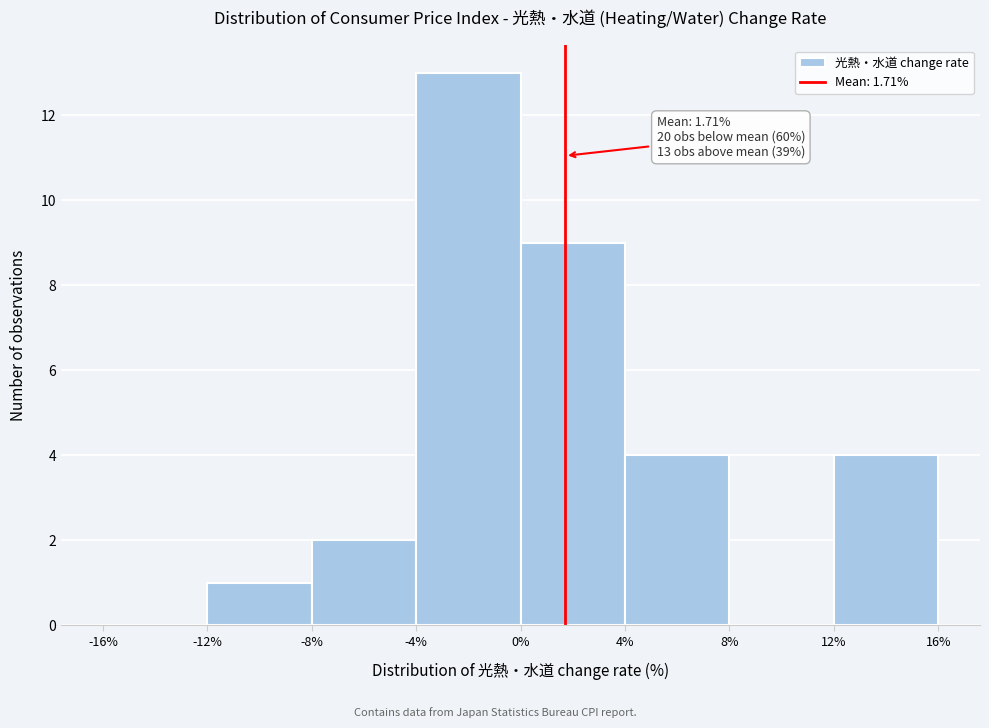

Which range on the x-axis has the tallest bar?

-4% to 0%